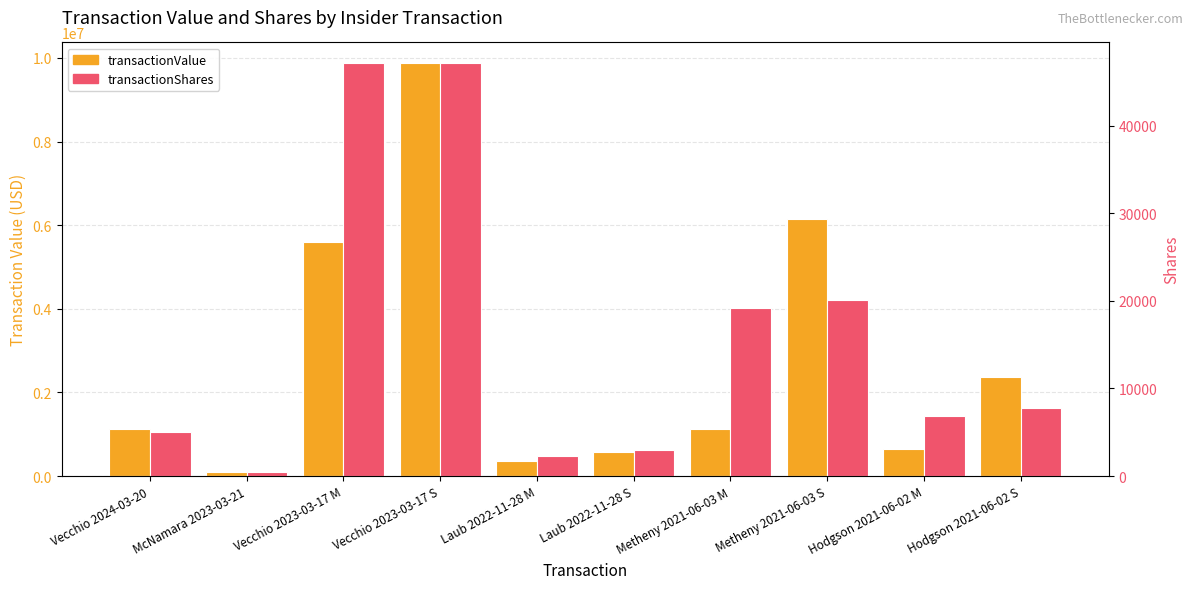

What position from the right is Metheny 2021-06-03 S?

3